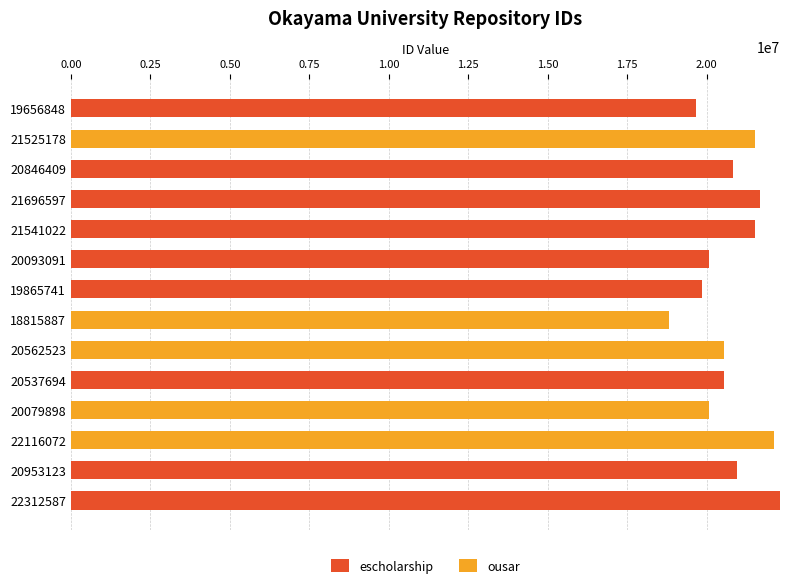

What is the sum of all escholarship values?

187503112